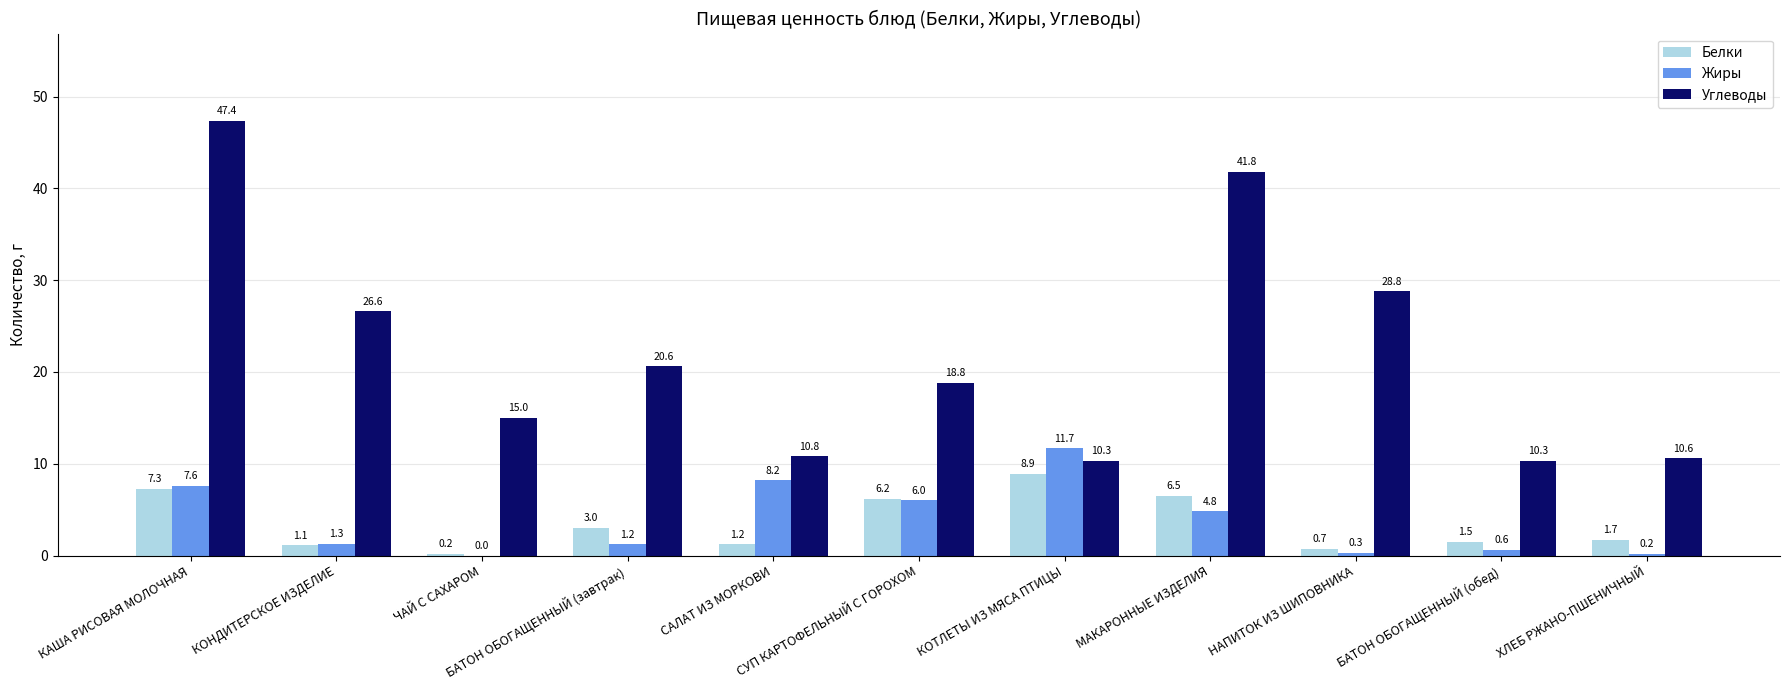

Is the value of Жиры at КОНДИТЕРСКОЕ ИЗДЕЛИЕ greater than the value of Углеводы at МАКАРОННЫЕ ИЗДЕЛИЯ?

No